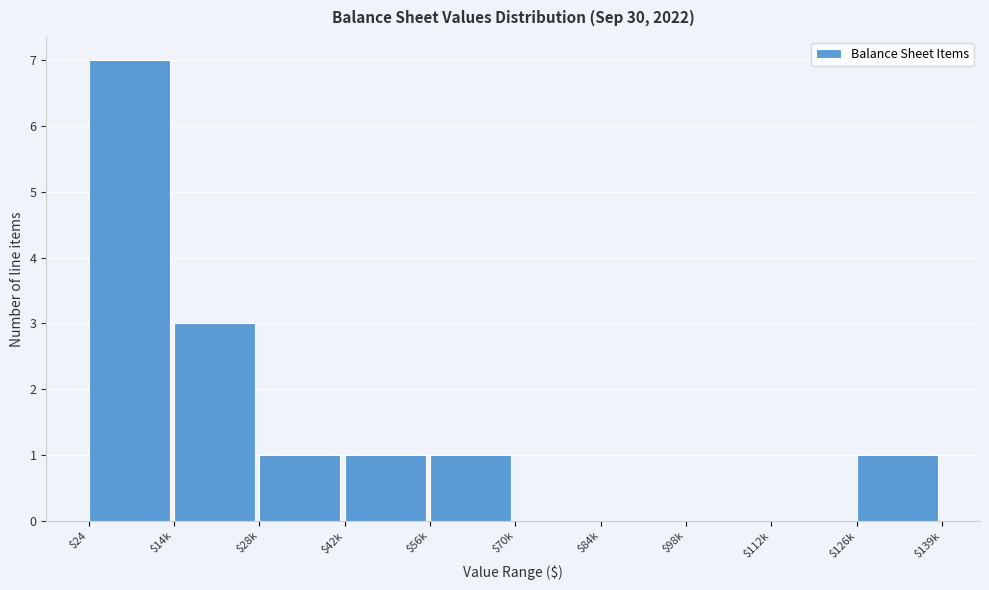

True or false: the data shows 2 at $28k.

False